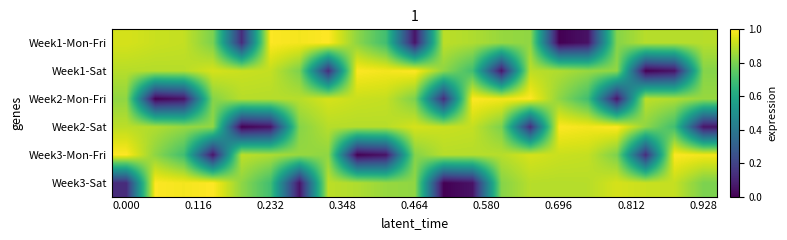

Reading left to right, list all the values displayed in this chart.

Week1-Mon-Fri: 0.9	0.9	0.9	0.8	0.1	1.0	1.0	1.0	0.8	0.7	0.1	0.9	0.9	0.8	0.8	0.0	0.0	0.8	0.9	0.9	0.9
Week1-Sat: 0.9	0.9	0.9	0.9	0.9	0.9	0.8	0.1	1.0	1.0	1.0	0.8	0.7	0.1	0.9	0.9	0.8	0.8	0.0	0.0	0.8
Week2-Mon-Fri: 0.8	0.0	0.0	0.8	0.9	0.9	0.9	0.9	0.9	0.9	0.8	0.1	1.0	1.0	1.0	0.8	0.7	0.1	0.9	0.9	0.8
Week2-Sat: 0.9	0.9	0.8	0.8	0.0	0.0	0.8	0.9	0.9	0.9	0.9	0.9	0.9	0.8	0.1	1.0	1.0	1.0	0.8	0.7	0.1
Week3-Mon-Fri: 1.0	0.8	0.7	0.1	0.9	0.9	0.8	0.8	0.0	0.0	0.8	0.9	0.9	0.9	0.9	0.9	0.9	0.8	0.1	1.0	1.0
Week3-Sat: 0.1	1.0	1.0	1.0	0.8	0.7	0.1	0.9	0.9	0.8	0.8	0.0	0.0	0.8	0.9	0.9	0.9	0.9	0.9	0.9	0.8